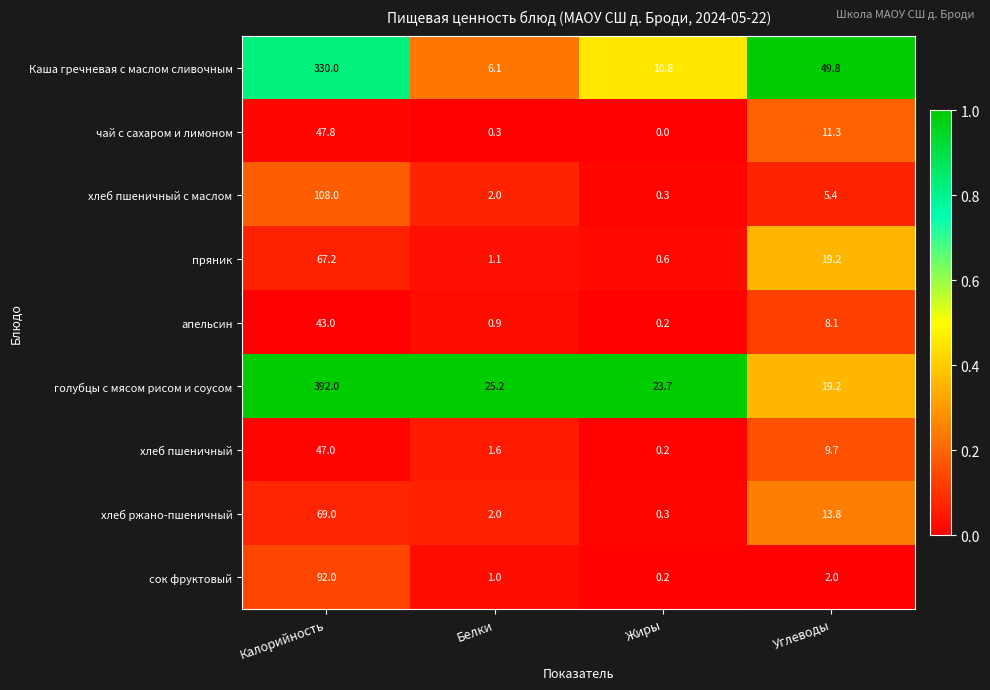

At which label does хлеб пшеничный с маслом reach its minimum?

Жиры